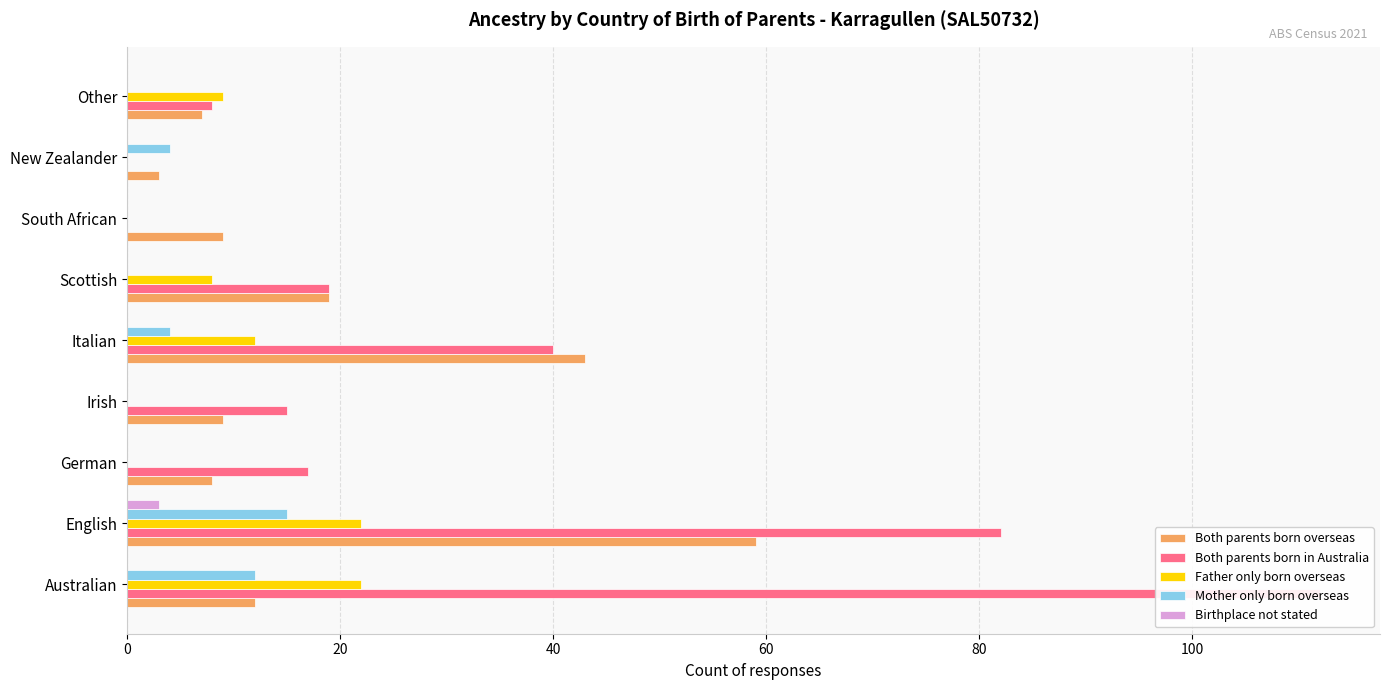

Which series changed the most between Scottish and South African?

Both parents born in Australia